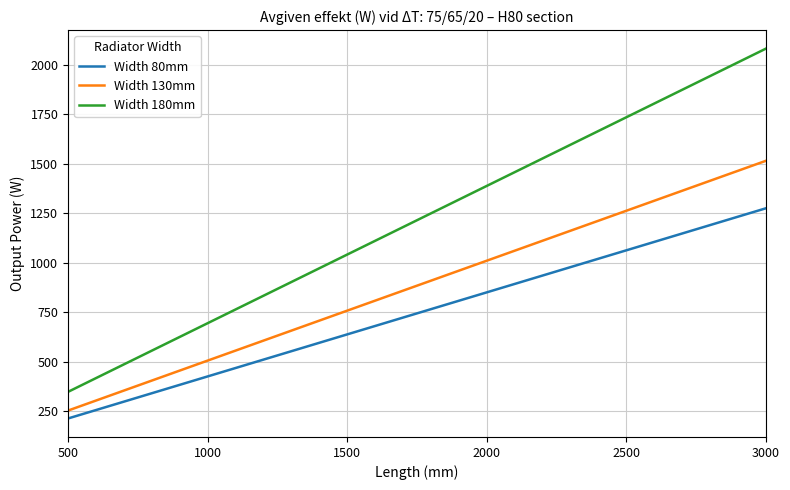

True or false: Width 130mm and Width 80mm intersect in this chart.

False